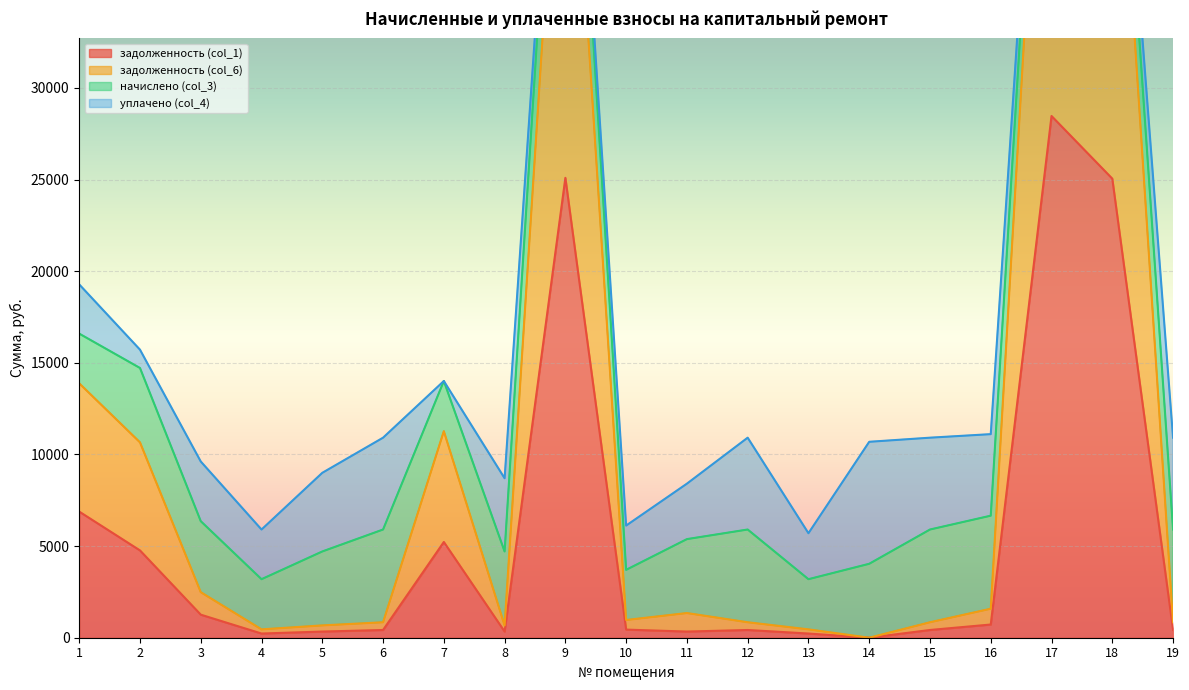

Is it true that задолженность (col_1) equals 336.1 at 8?

True